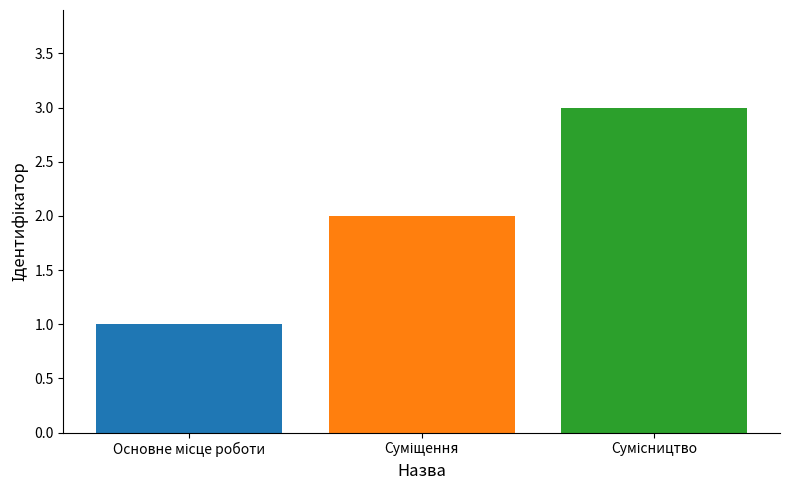

What is the maximum value shown in the chart?

3